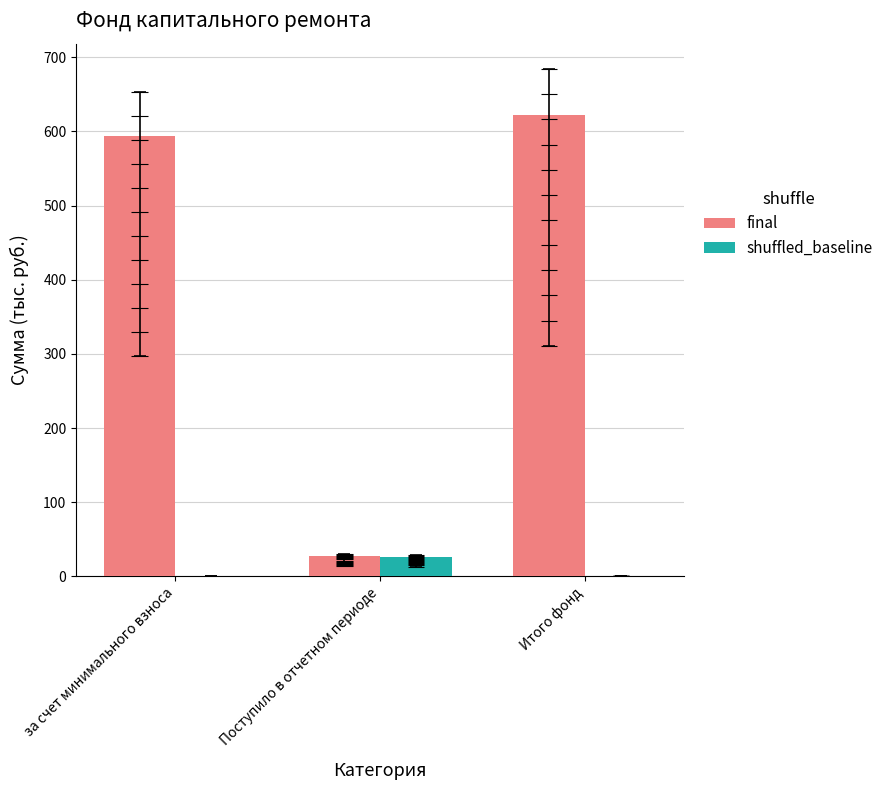

How many categories are shown in the chart?

3